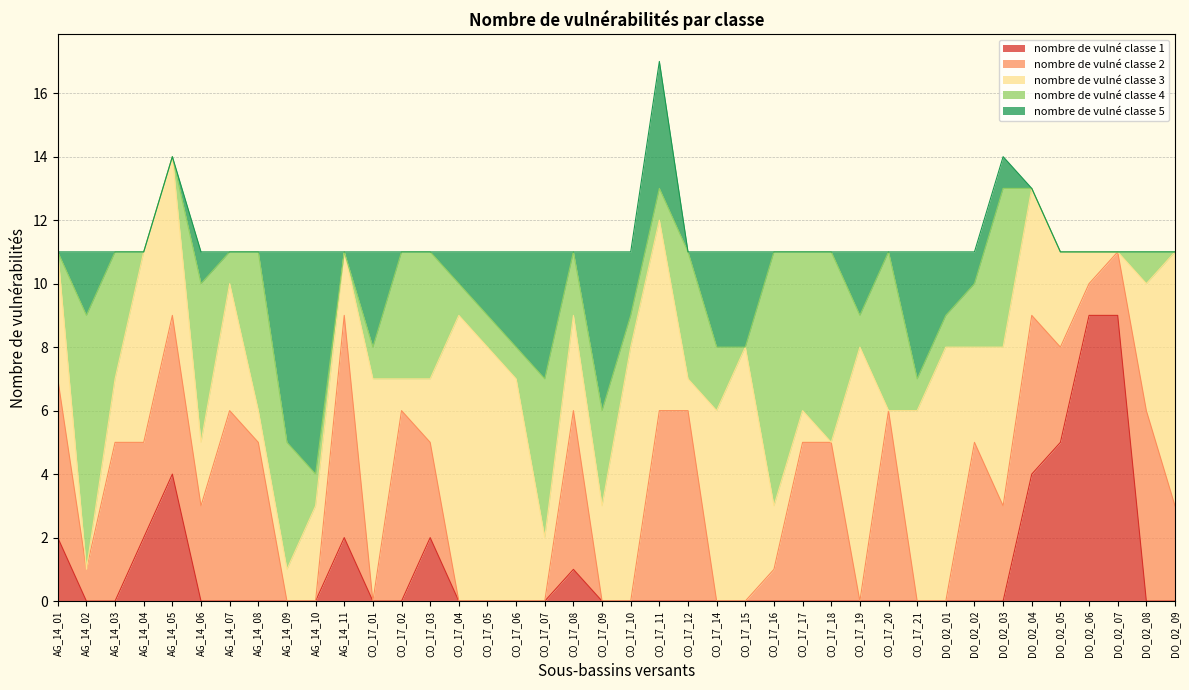

True or false: nombre de vulné classe 3 has more than 1 interior local peaks.

True